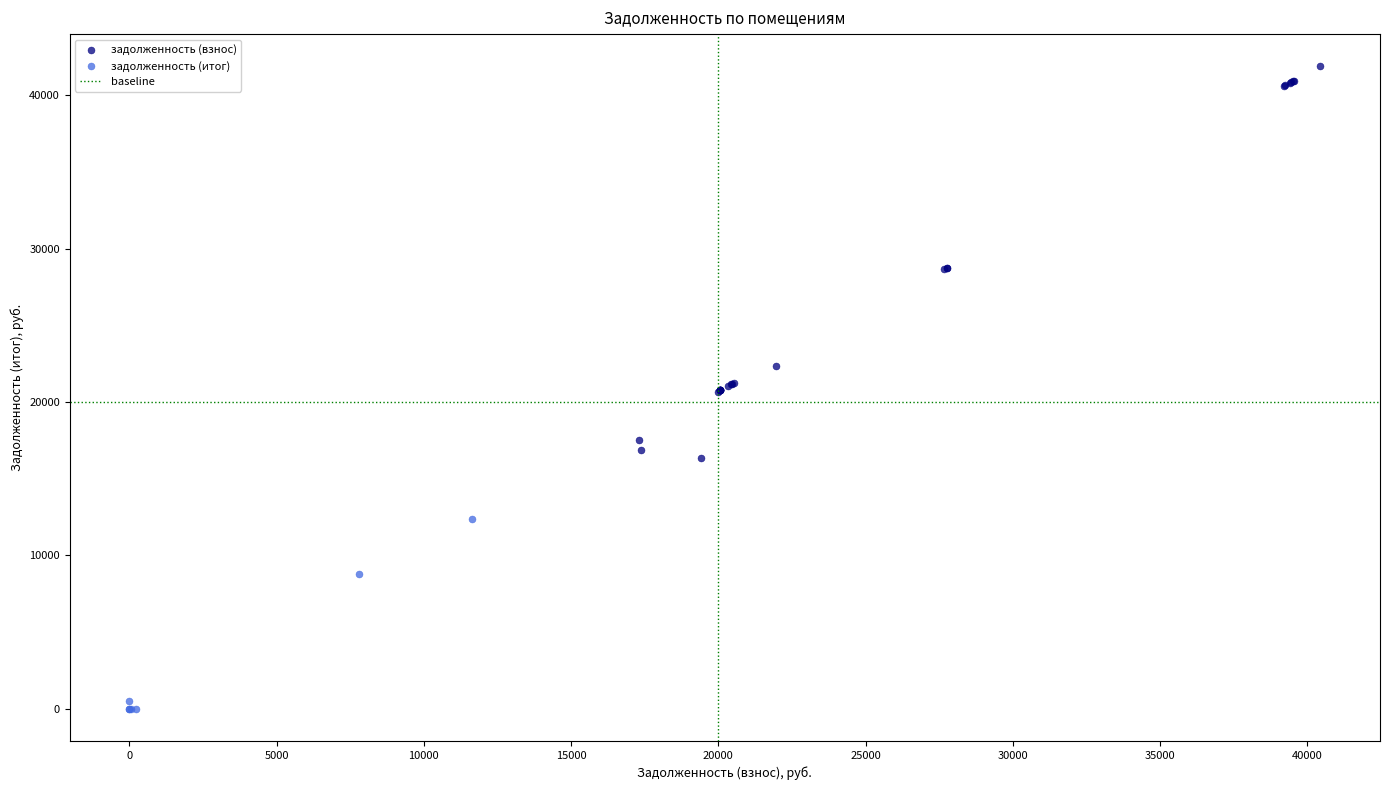

Which series contains the lowest Y value?

задолженность (итог)